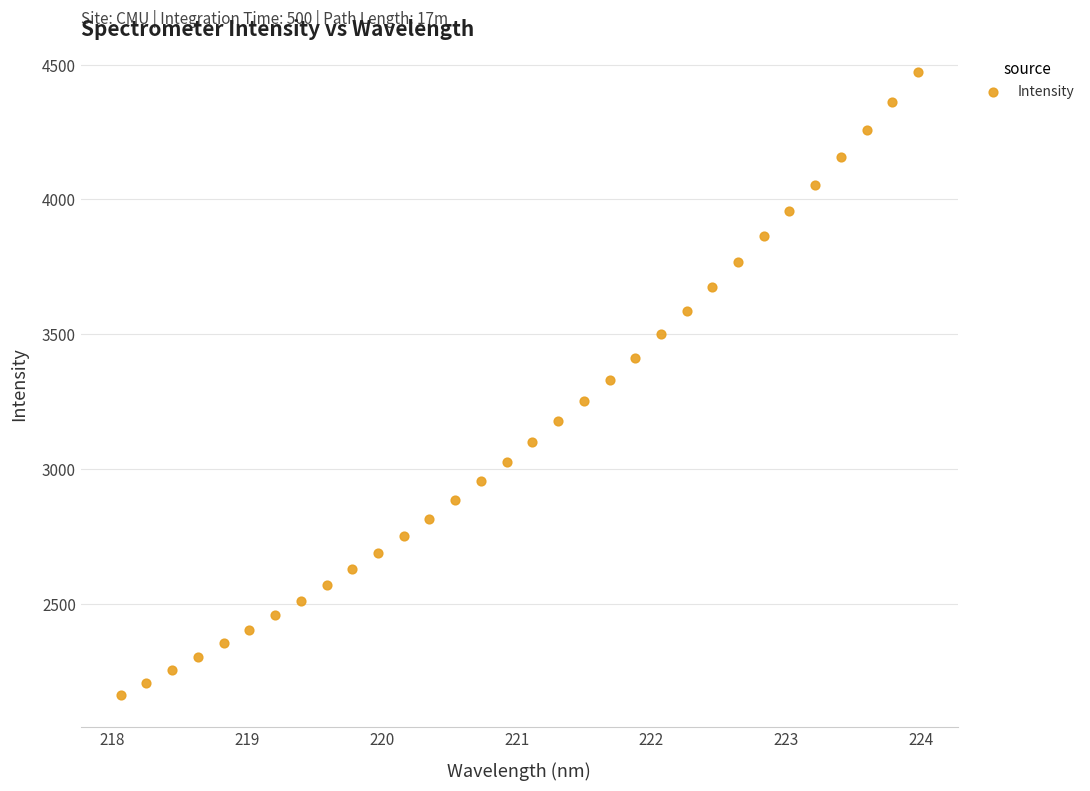

What is the range of Y values (max minus min)?

2311.7